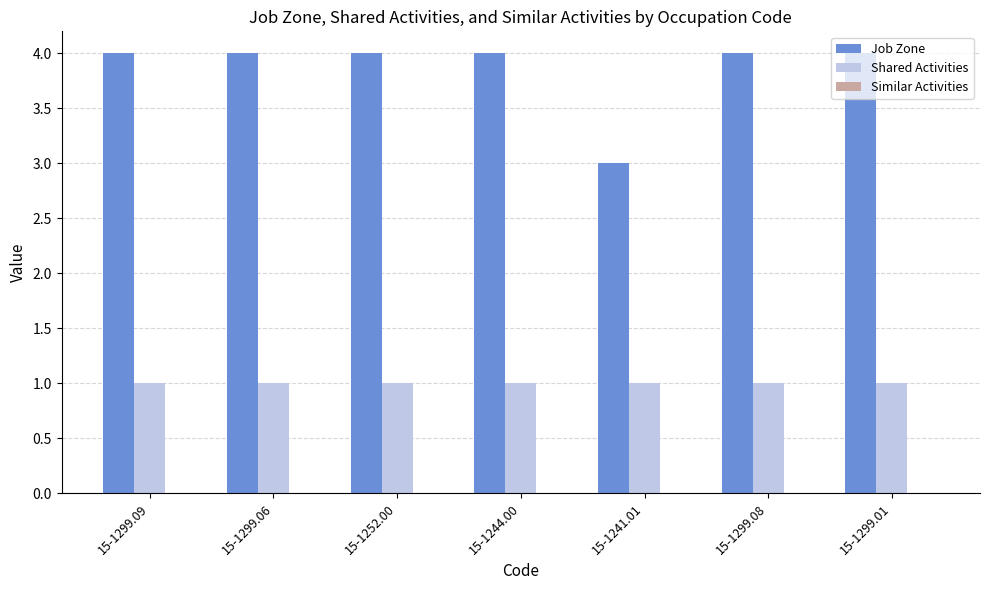

What position from the left is 15-1299.06?

2